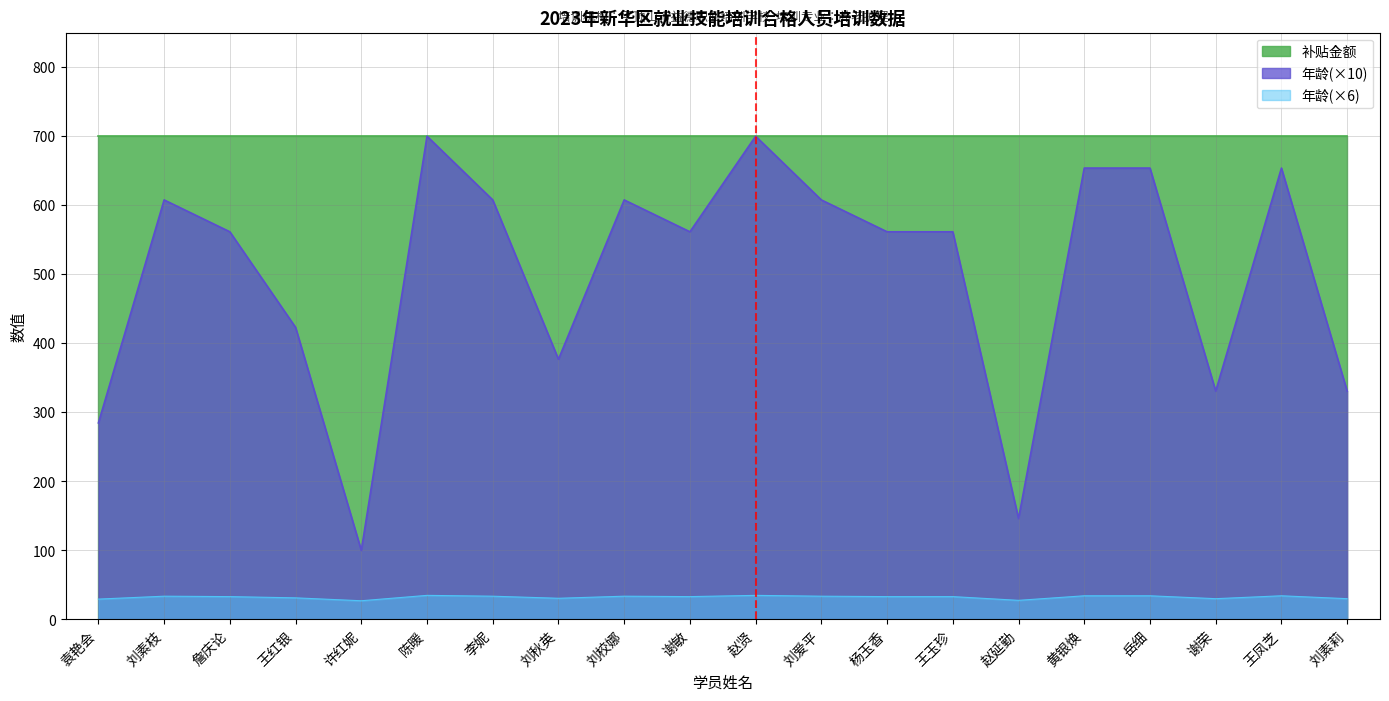

Does the chart display data point markers on the line(s)?

No